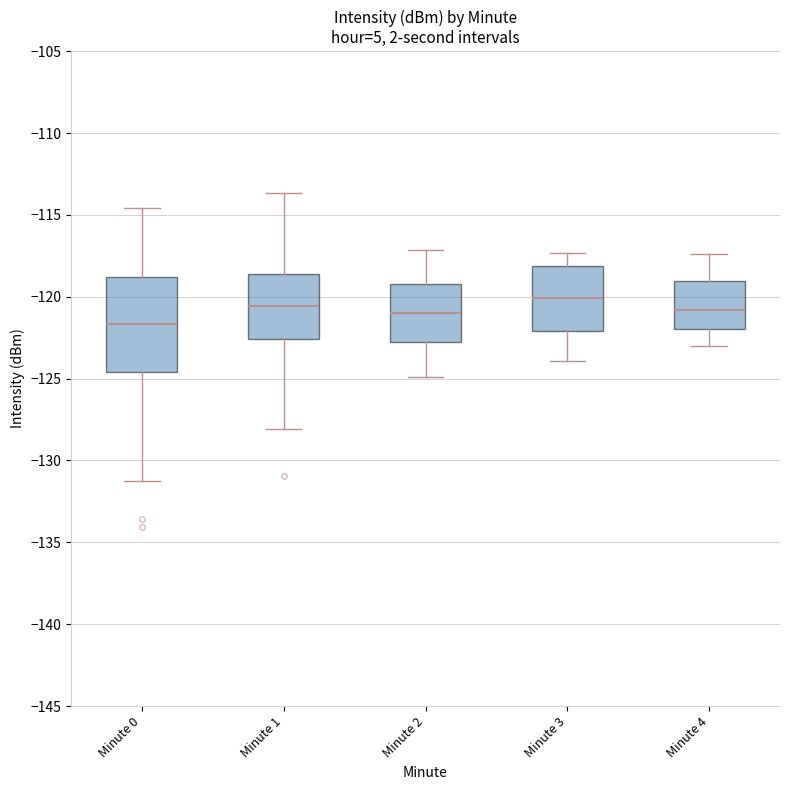

Comparing the boxes themselves (not the whiskers), which one is the tallest?

Minute 0